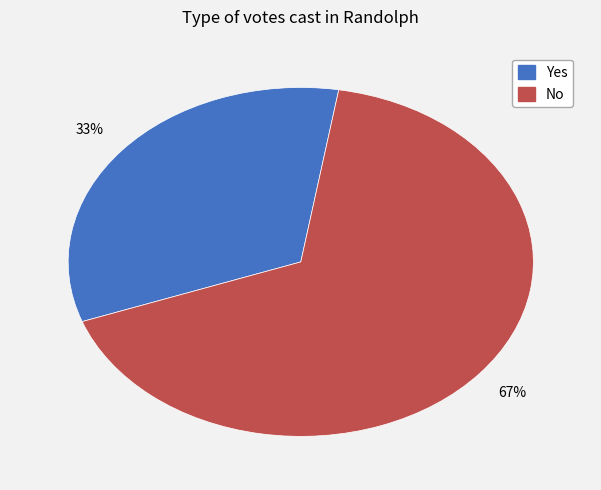

Combined, do Yes and No account for over 50%?

Yes